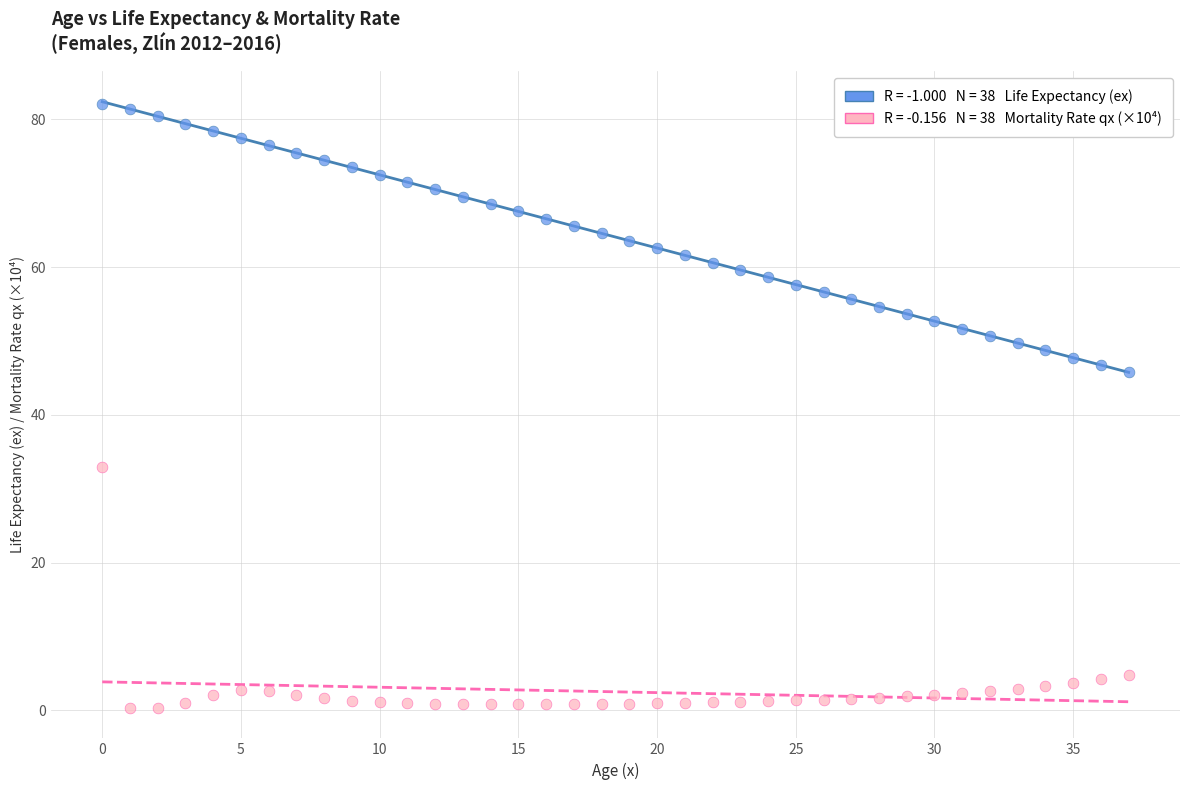

Across all series, what Y value is closest to 41?

45.8